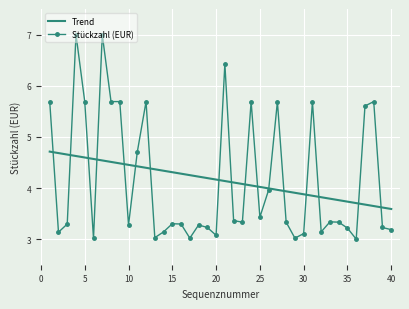

Reading left to right, extract all data points from this chart.

5.7	3.1	3.3	7.0	5.7	3.0	7.0	5.7	5.7	3.3	4.7	5.7	3.0	3.1	3.3	3.3	3.0	3.3	3.2	3.1	6.4	3.4	3.3	5.7	3.4	4.0	5.7	3.3	3.0	3.1	5.7	3.1	3.3	3.3	3.2	3.0	5.6	5.7	3.2	3.2